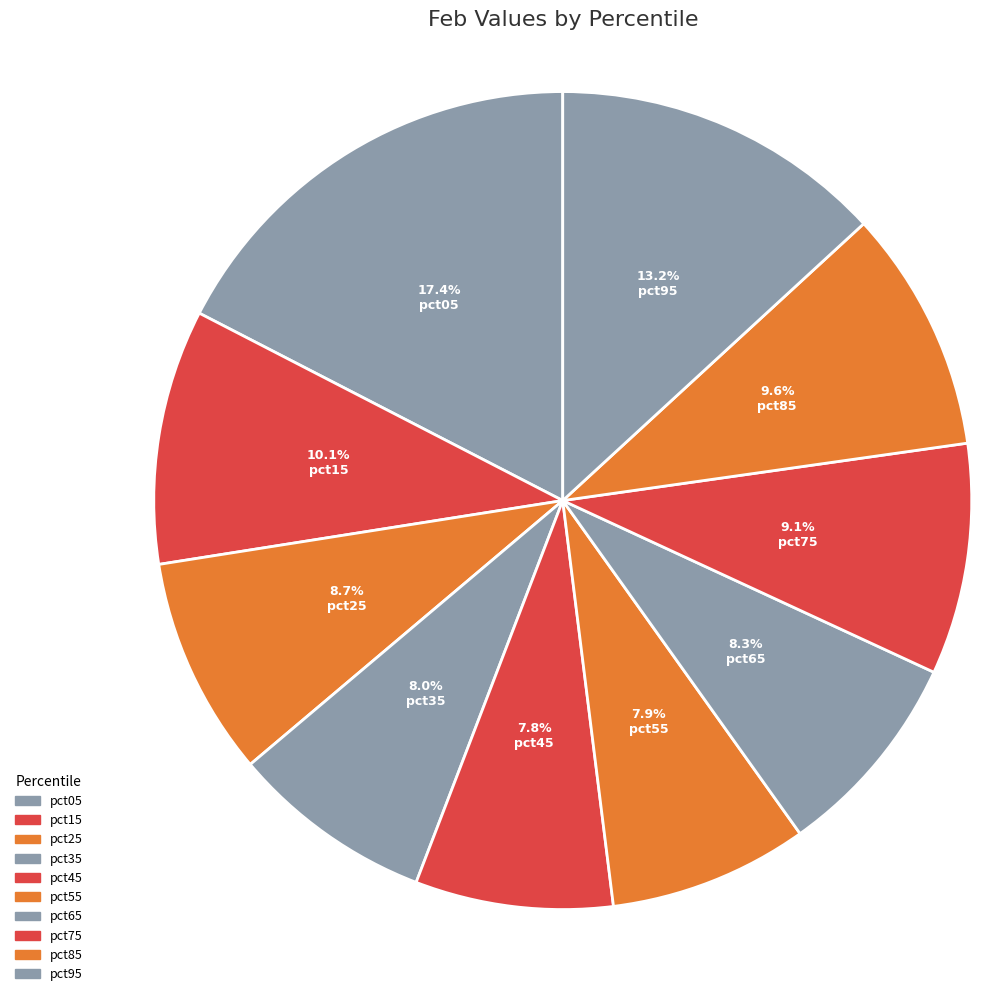

True or false: pct55 accounts for 19% of the total.

False